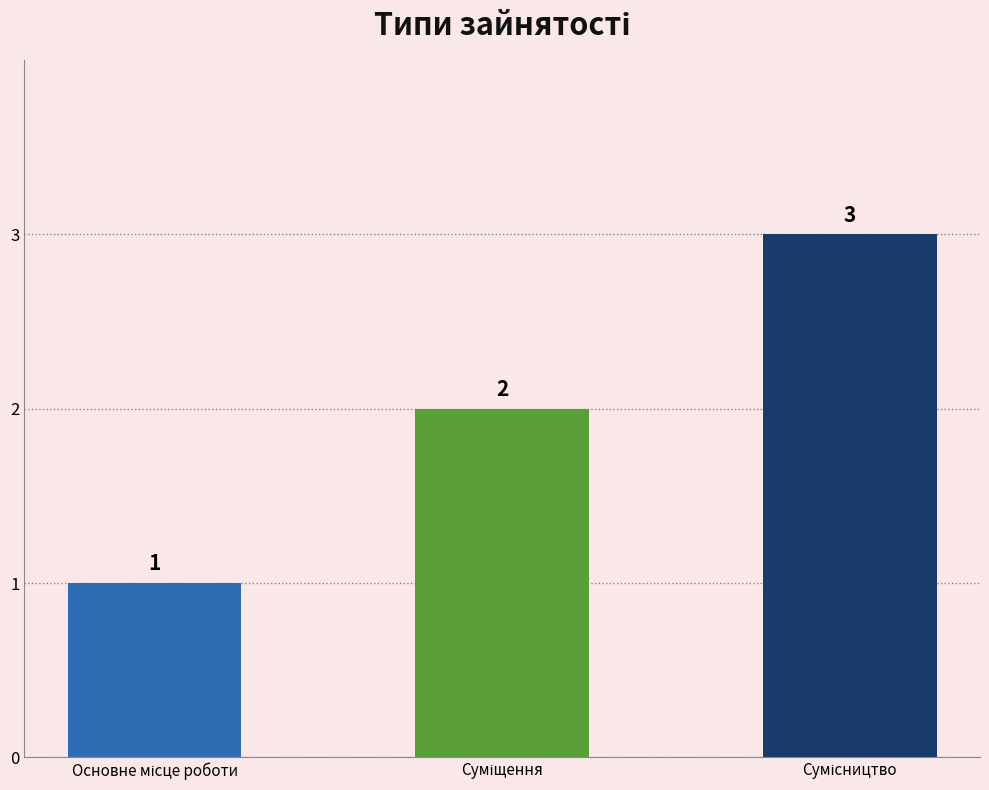

Count the values in the range 1 to 3.

3